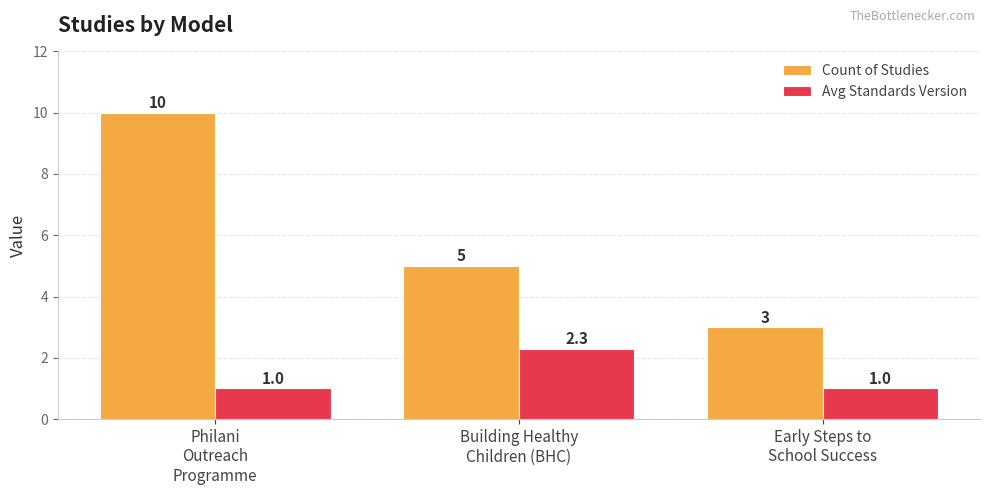

Is the value of Count of Studies at Building Healthy
Children (BHC) greater than the value of Avg Standards Version at Early Steps to
School Success?

Yes